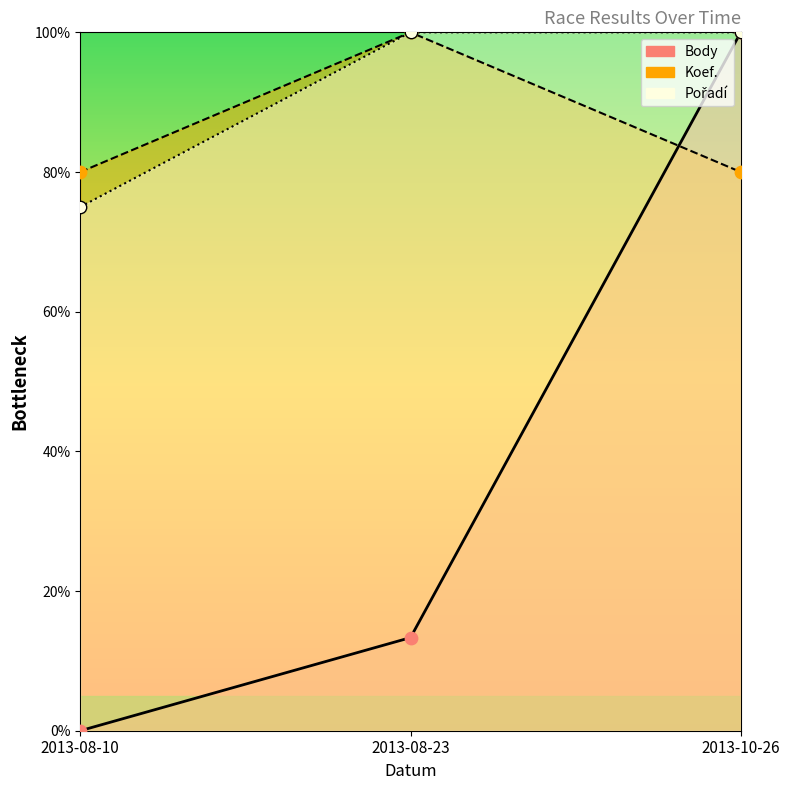

Which series reaches the minimum Y coordinate?

Body